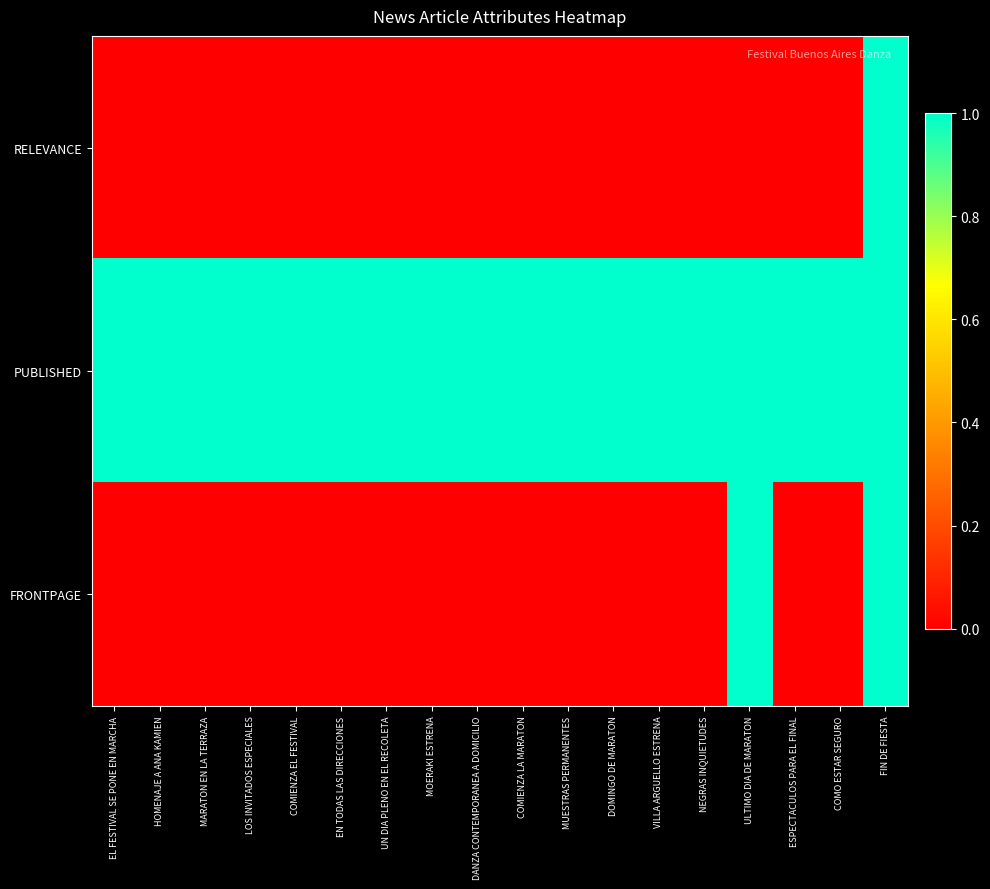

Reading left to right, transcribe all the data shown in this chart.

RELEVANCE: EL FESTIVAL SE PONE EN MARCHA=0	HOMENAJE A ANA KAMIEN=0	MARATON EN LA TERRAZA=0	LOS INVITADOS ESPECIALES=0	COMIENZA EL FESTIVAL=0	EN TODAS LAS DIRECCIONES=0	UN DIA PLENO EN EL RECOLETA=0	MOERAKI ESTRENA=0	DANZA CONTEMPORANEA A DOMICILIO=0	COMIENZA LA MARATON=0	MUESTRAS PERMANENTES=0	DOMINGO DE MARATON=0	VILLA ARGUELLO ESTRENA=0	NEGRAS INQUIETUDES=0	ULTIMO DIA DE MARATON=0	ESPECTACULOS PARA EL FINAL=0	COMO ESTAR SEGURO=0	FIN DE FIESTA=1
PUBLISHED: EL FESTIVAL SE PONE EN MARCHA=1	HOMENAJE A ANA KAMIEN=1	MARATON EN LA TERRAZA=1	LOS INVITADOS ESPECIALES=1	COMIENZA EL FESTIVAL=1	EN TODAS LAS DIRECCIONES=1	UN DIA PLENO EN EL RECOLETA=1	MOERAKI ESTRENA=1	DANZA CONTEMPORANEA A DOMICILIO=1	COMIENZA LA MARATON=1	MUESTRAS PERMANENTES=1	DOMINGO DE MARATON=1	VILLA ARGUELLO ESTRENA=1	NEGRAS INQUIETUDES=1	ULTIMO DIA DE MARATON=1	ESPECTACULOS PARA EL FINAL=1	COMO ESTAR SEGURO=1	FIN DE FIESTA=1
FRONTPAGE: EL FESTIVAL SE PONE EN MARCHA=0	HOMENAJE A ANA KAMIEN=0	MARATON EN LA TERRAZA=0	LOS INVITADOS ESPECIALES=0	COMIENZA EL FESTIVAL=0	EN TODAS LAS DIRECCIONES=0	UN DIA PLENO EN EL RECOLETA=0	MOERAKI ESTRENA=0	DANZA CONTEMPORANEA A DOMICILIO=0	COMIENZA LA MARATON=0	MUESTRAS PERMANENTES=0	DOMINGO DE MARATON=0	VILLA ARGUELLO ESTRENA=0	NEGRAS INQUIETUDES=0	ULTIMO DIA DE MARATON=1	ESPECTACULOS PARA EL FINAL=0	COMO ESTAR SEGURO=0	FIN DE FIESTA=1